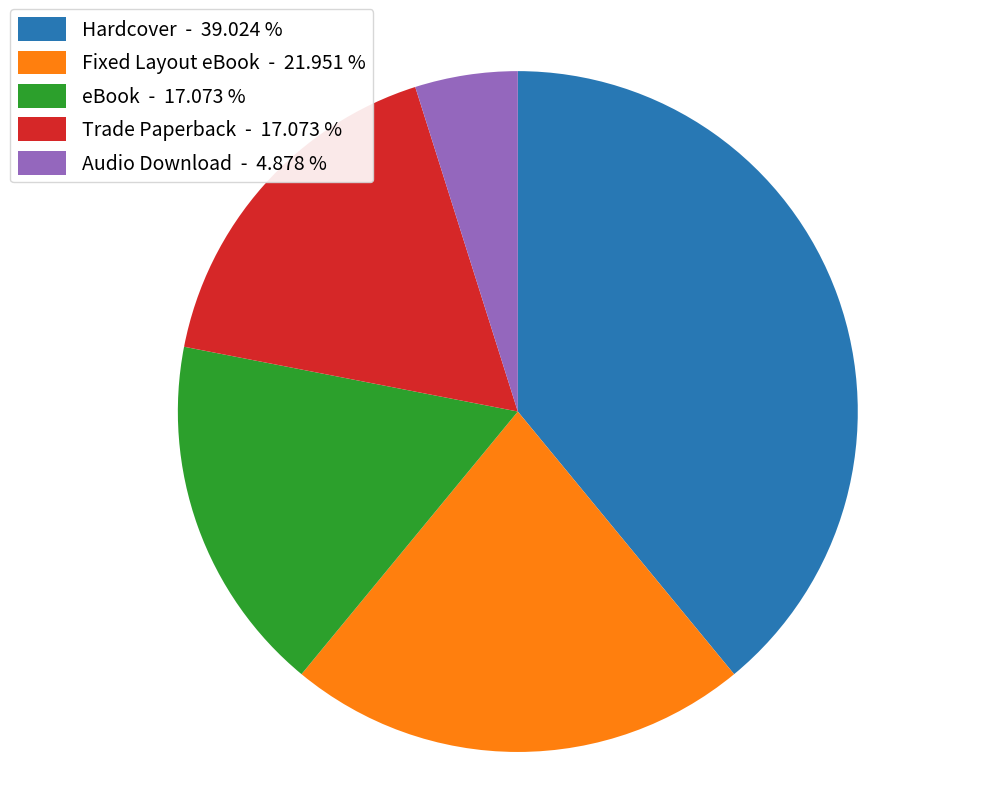

Is there any slice that represents more than half of the pie?

No